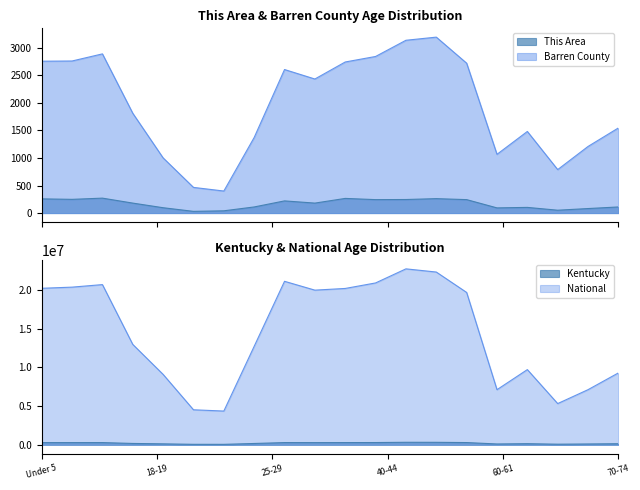

True or false: National and Barren County cross at least once.

False